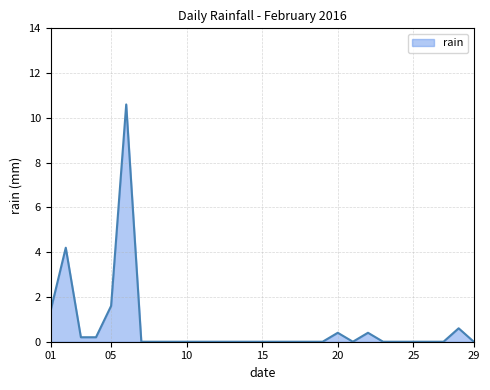

What is the average value?

0.7